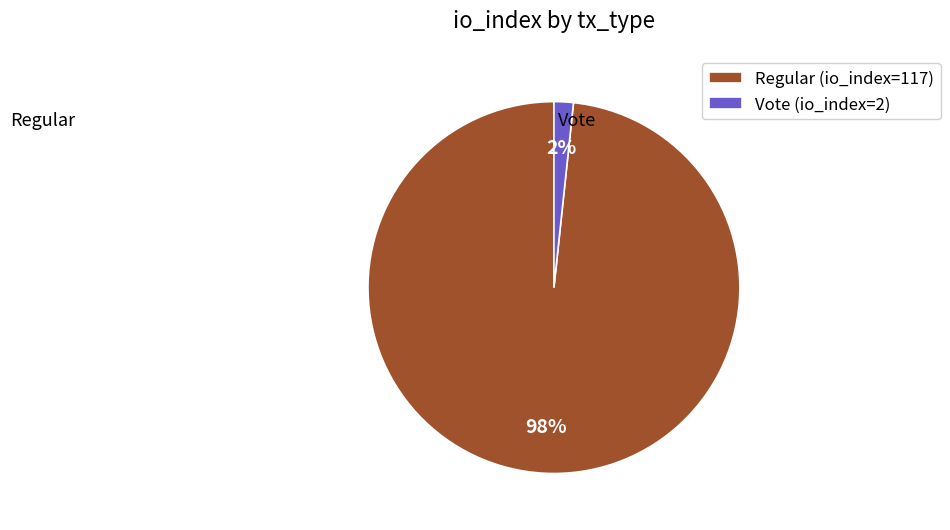

To the nearest percent, what is the combined percentage of Vote (io_index=2) and Regular (io_index=117)?

100%